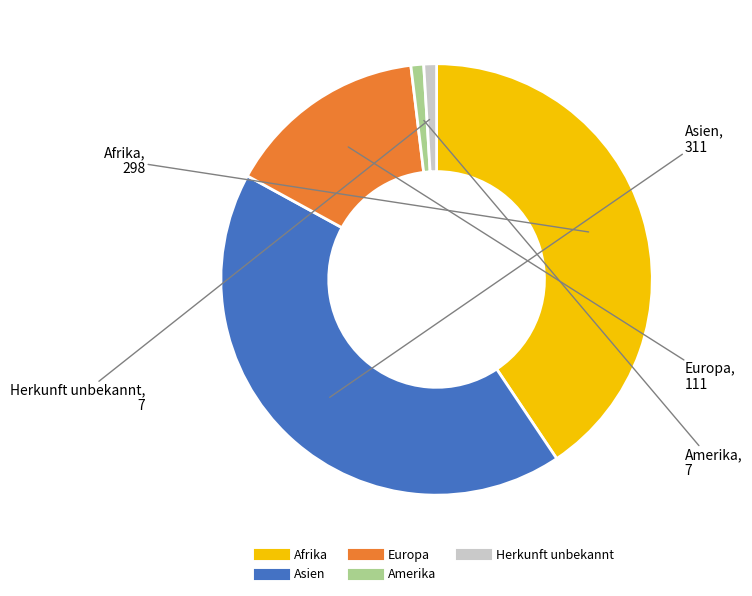

Is it true that Asien is 32% of the pie?

False